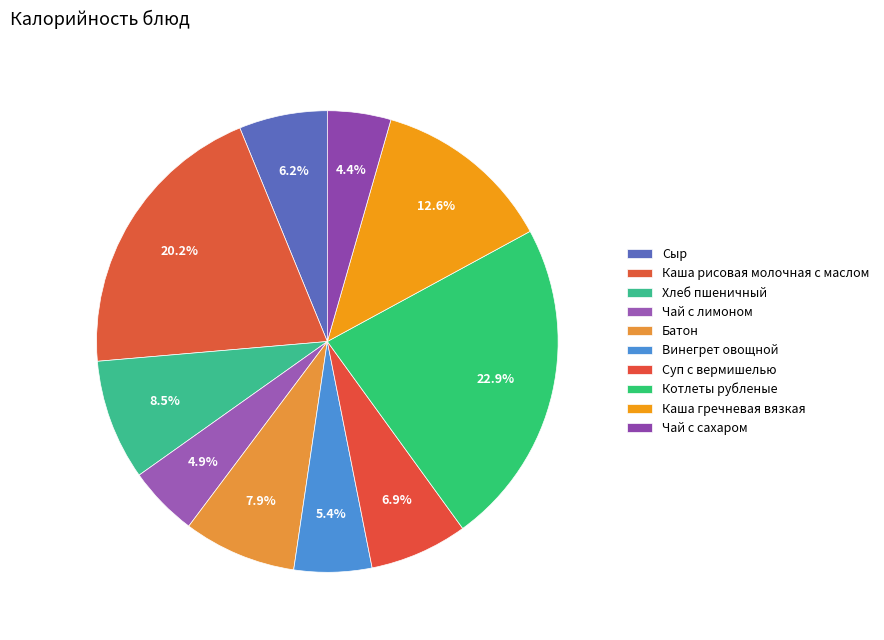

How many slices are in this pie chart?

10